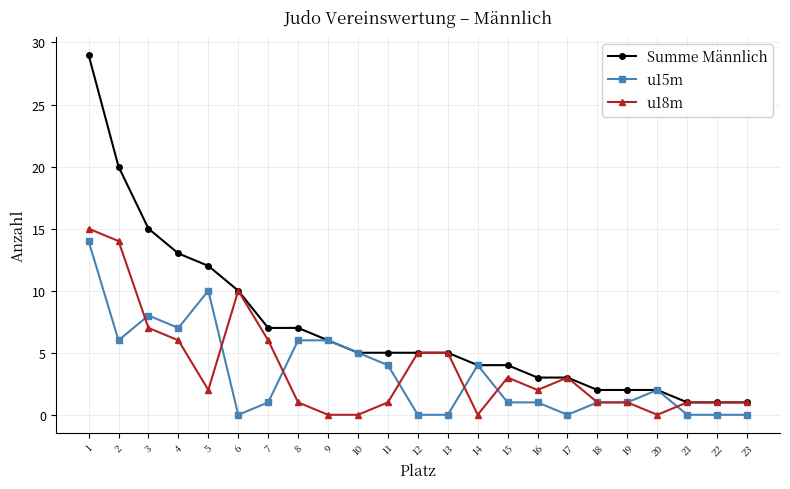

The u18m series shows 1 at 16. True or false?

False